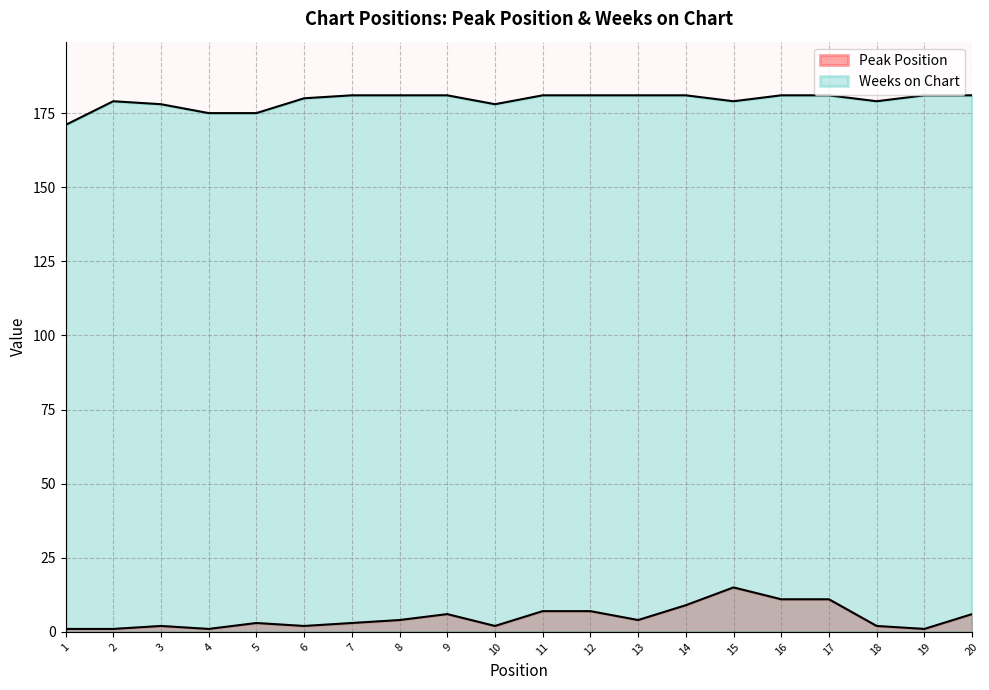

At which category does Weeks on Chart reach its first local valley?

10